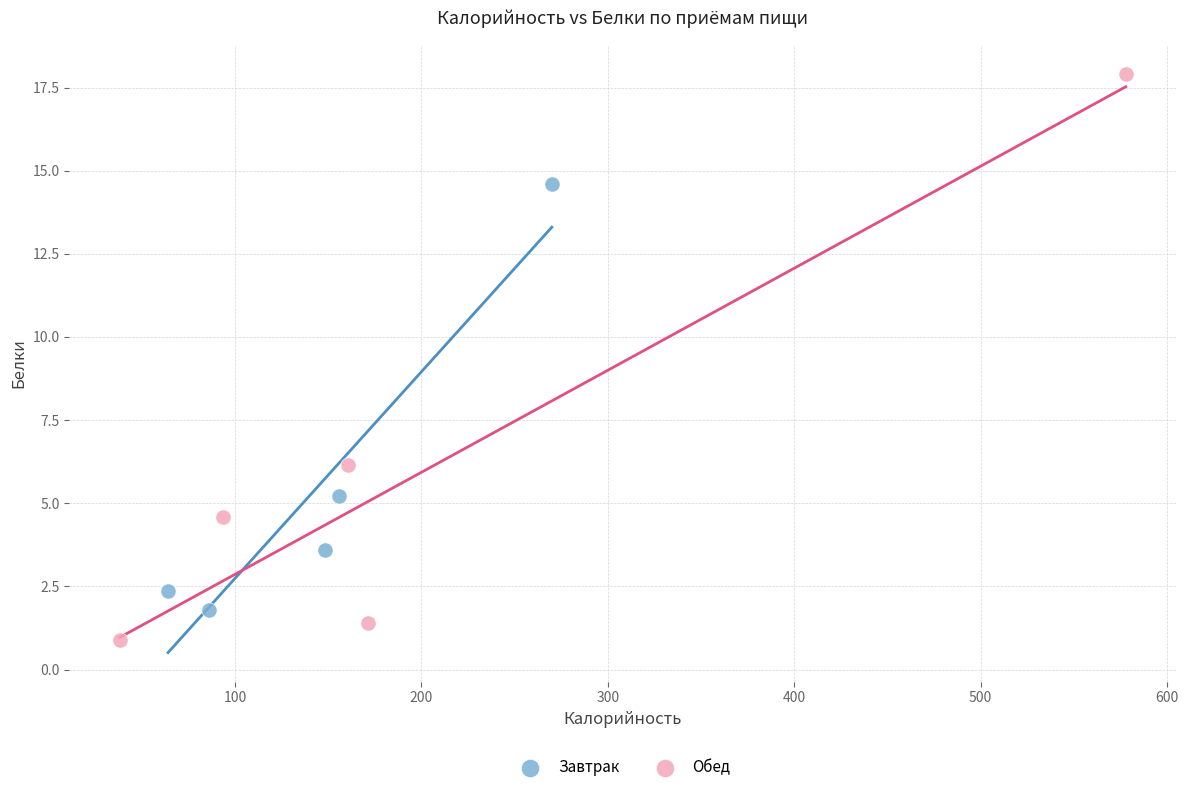

Which series has the widest spread of Y values?

Обед